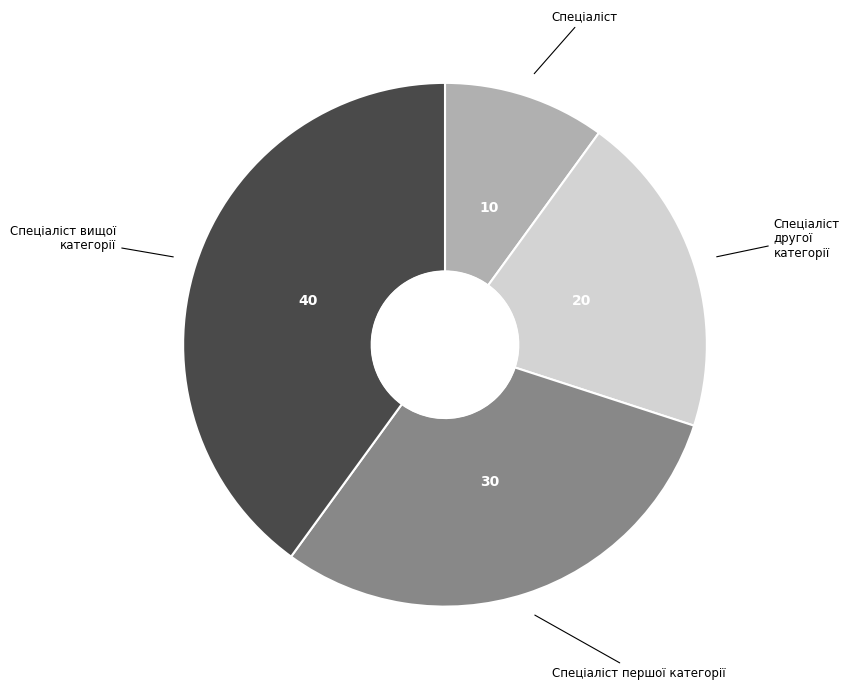

How many slices are in this pie chart?

4